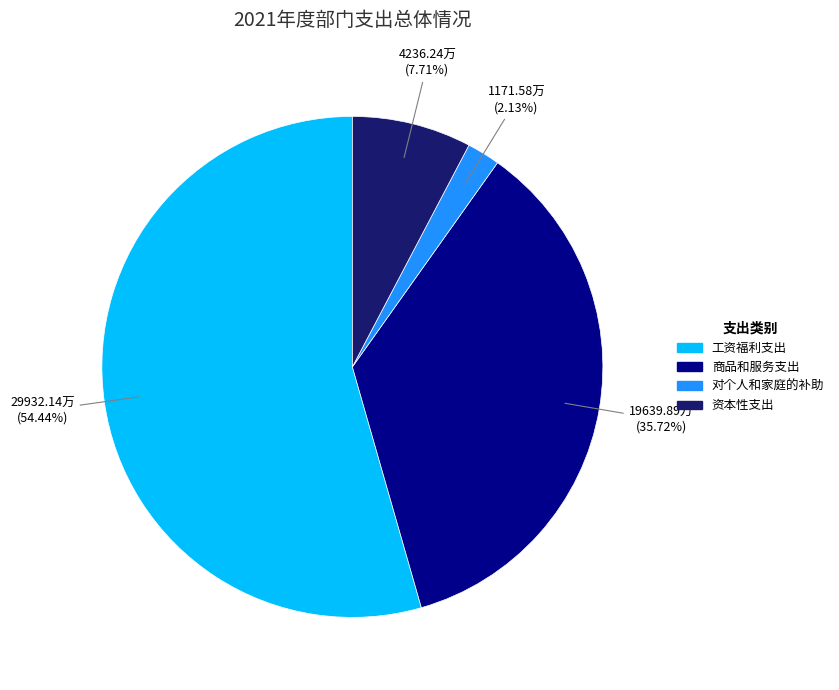

Rank the categories by value from lowest to highest.

对个人和家庭的补助, 资本性支出, 商品和服务支出, 工资福利支出